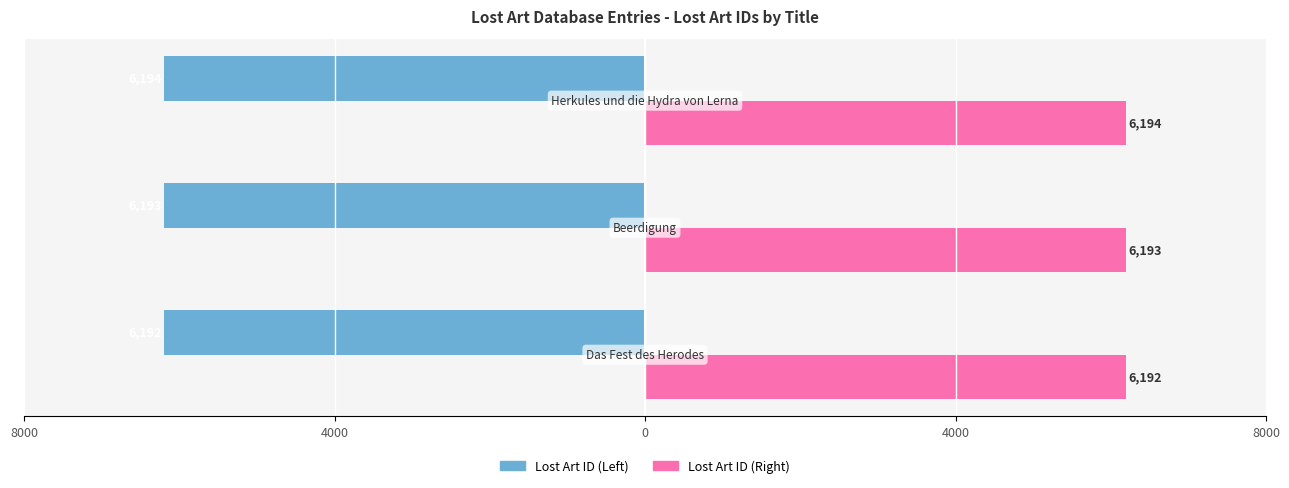

Which series has the widest spread of values?

Lost Art ID (Left)